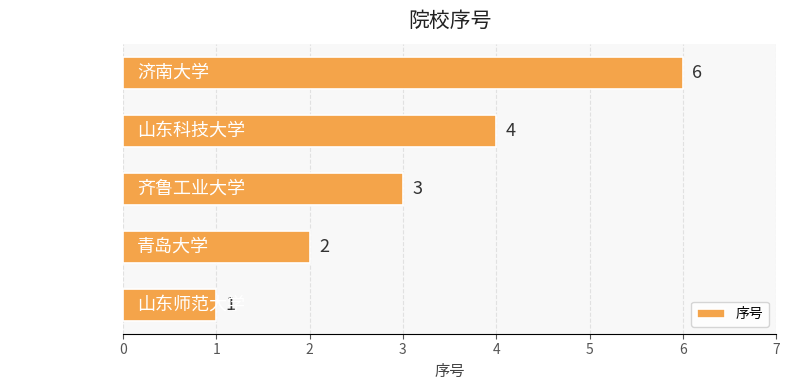

List the labels in order of value, largest first.

济南大学, 山东科技大学, 齐鲁工业大学, 青岛大学, 山东师范大学